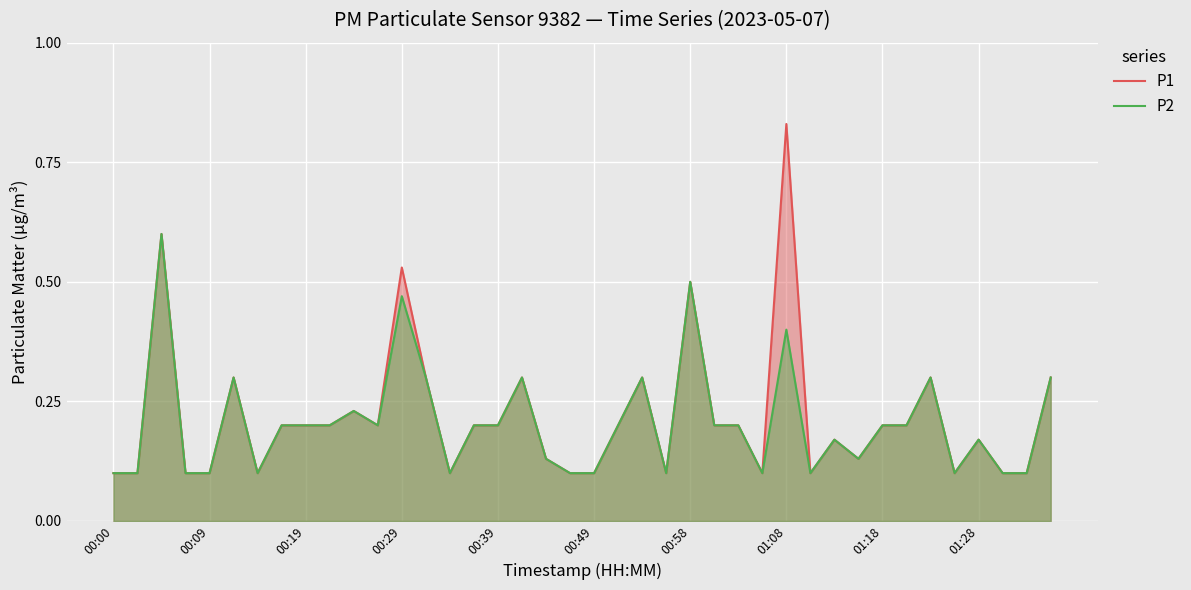

Rank the series by their average value, from highest to lowest.

P1, P2